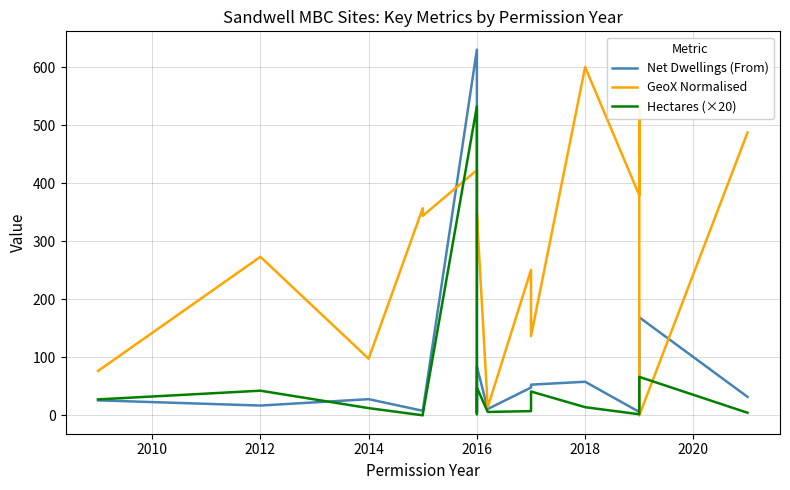

What is the difference between the maximum and second lowest values in the Net Dwellings (From) series?

624.0